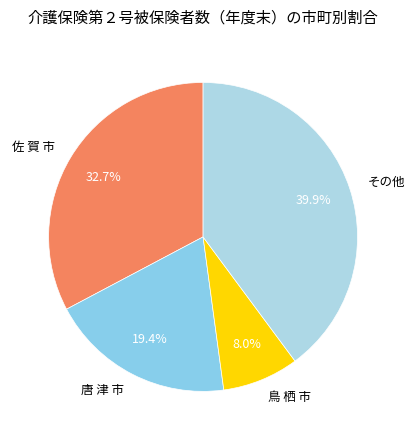

What is the smallest slice in the pie chart?

鳥 栖 市